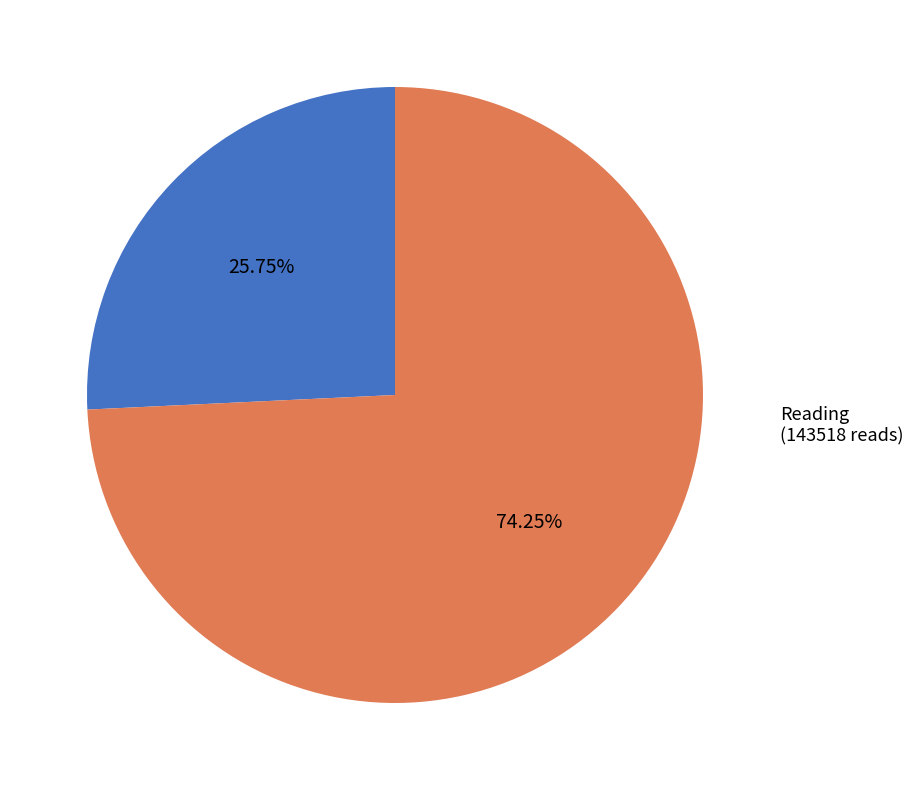

Is there a majority slice in this chart?

Yes